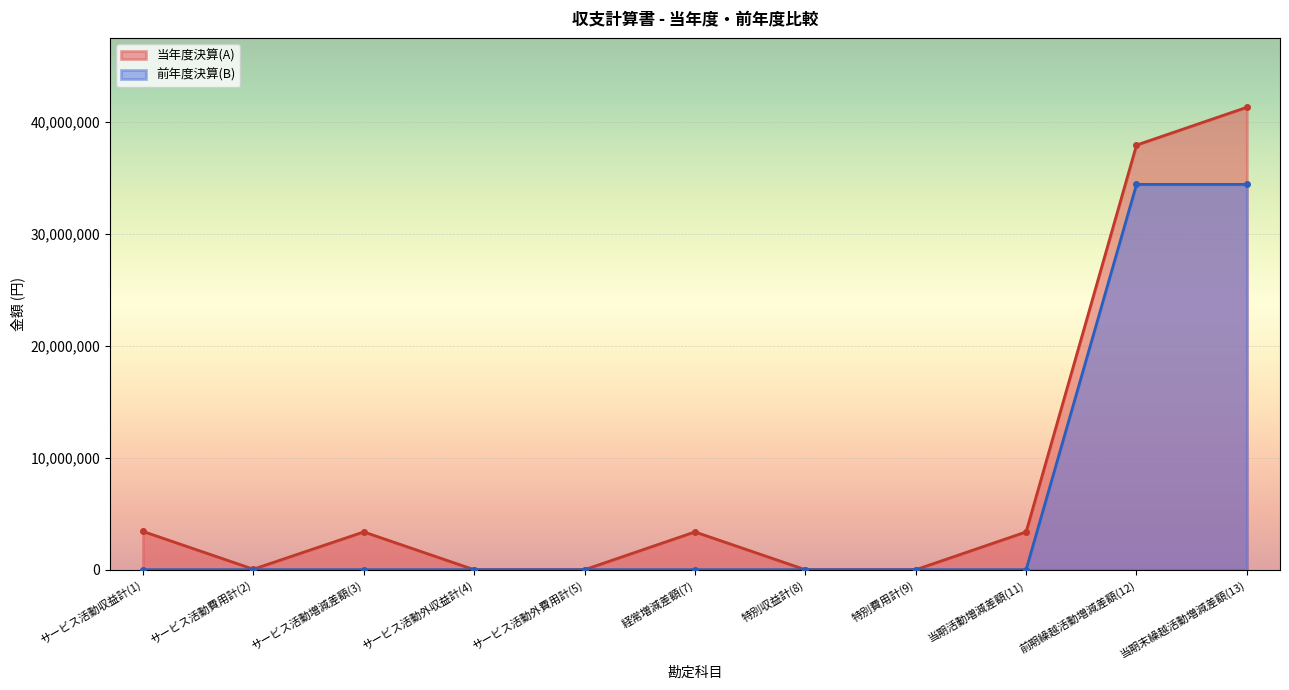

How many distinct data groups are displayed?

2